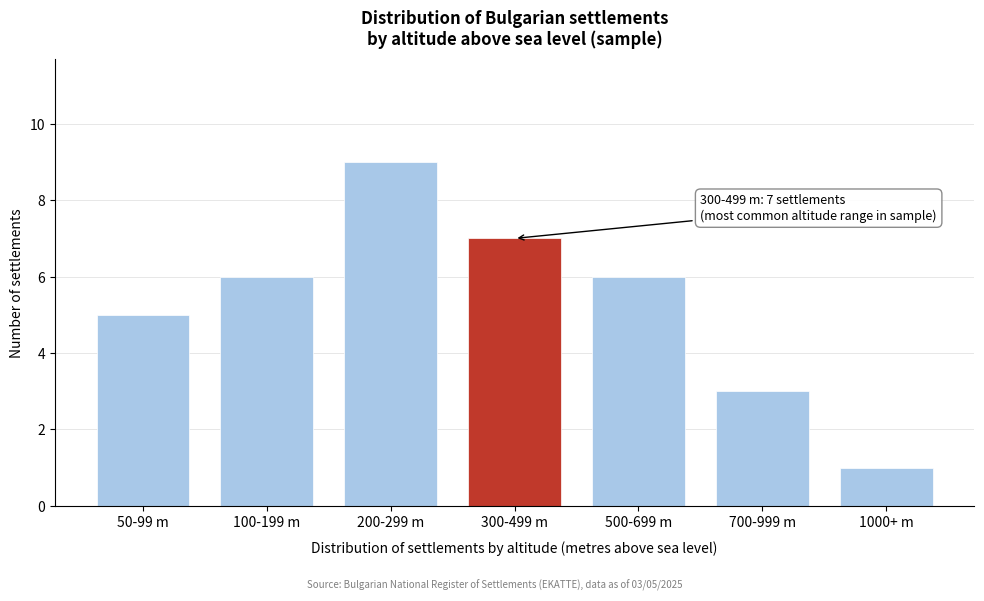

Reading right to left, list all the values displayed in this chart.

1000+ m=1	700-999 m=3	500-699 m=6	300-499 m=7	200-299 m=9	100-199 m=6	50-99 m=5